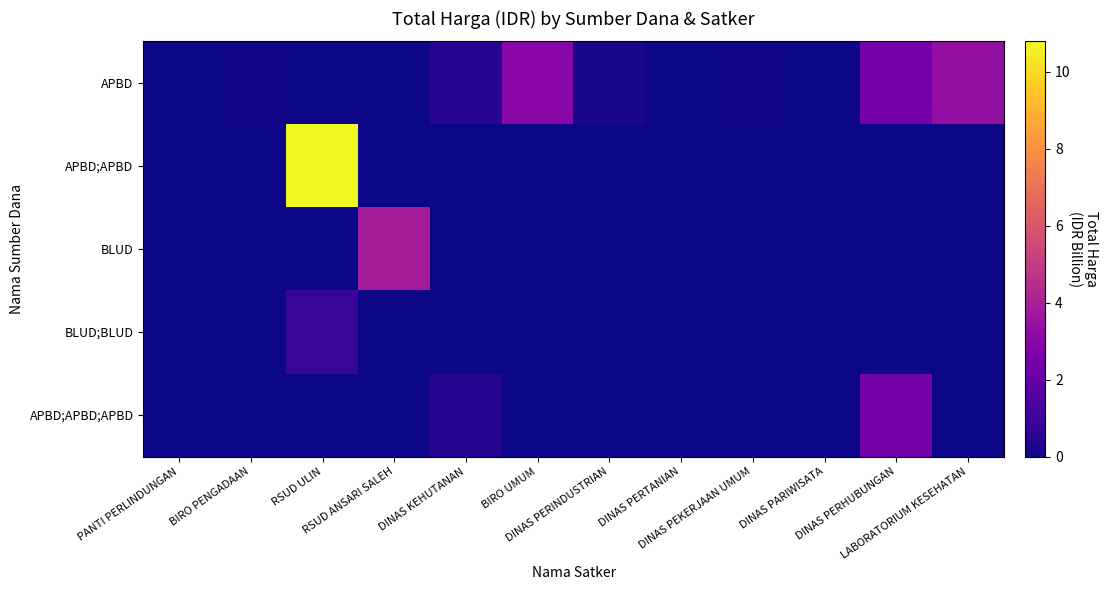

What is the greatest value displayed?

10.8